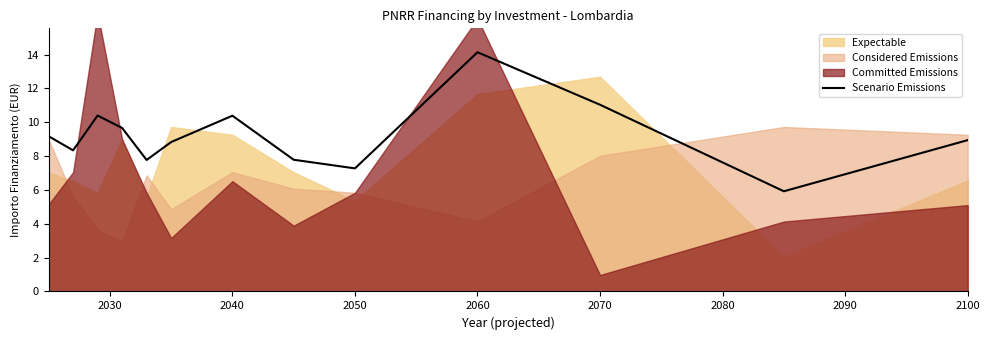

Is it true that Scenario Emissions equals 18.9 at 2070?

False